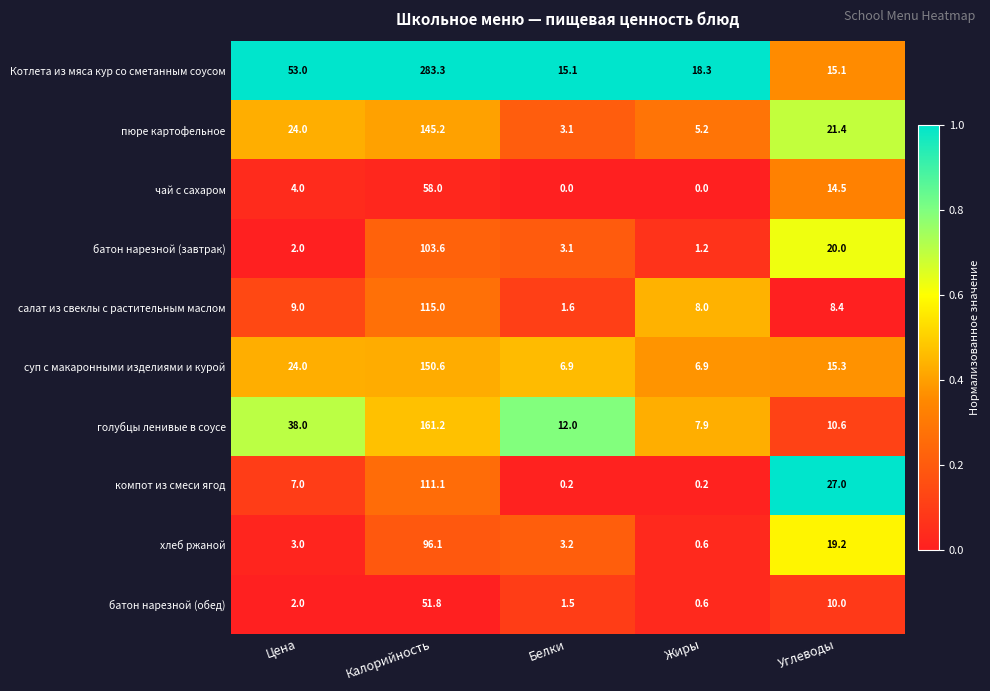

What is the difference between the second highest and second lowest values in the голубцы ленивые в соусе series?

27.4